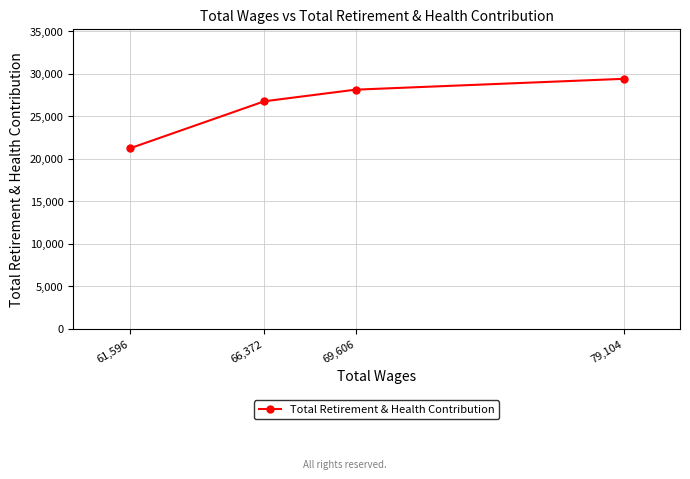

What is the label of the 2nd point from the right?

69,606